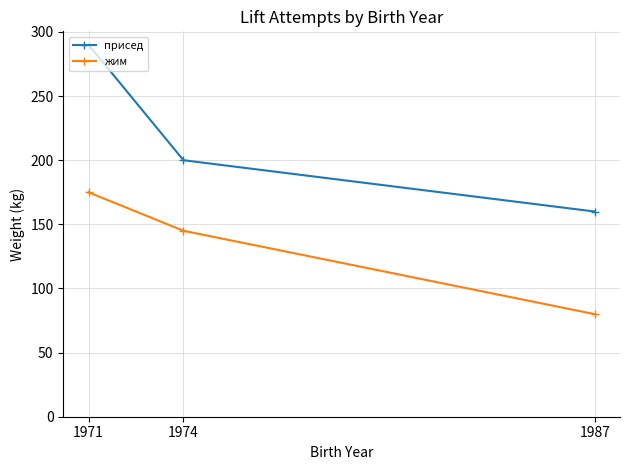

What is the lowest value of the присед series?

160